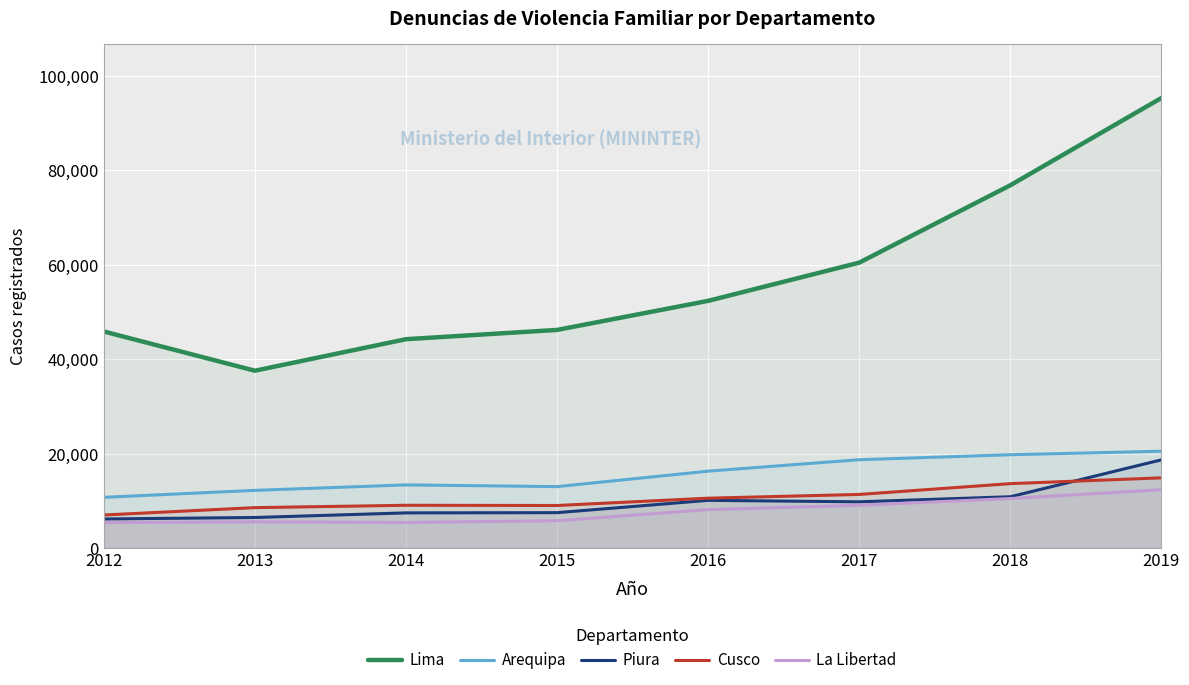

What is the difference between the maximum and minimum values in the Piura series?

12523